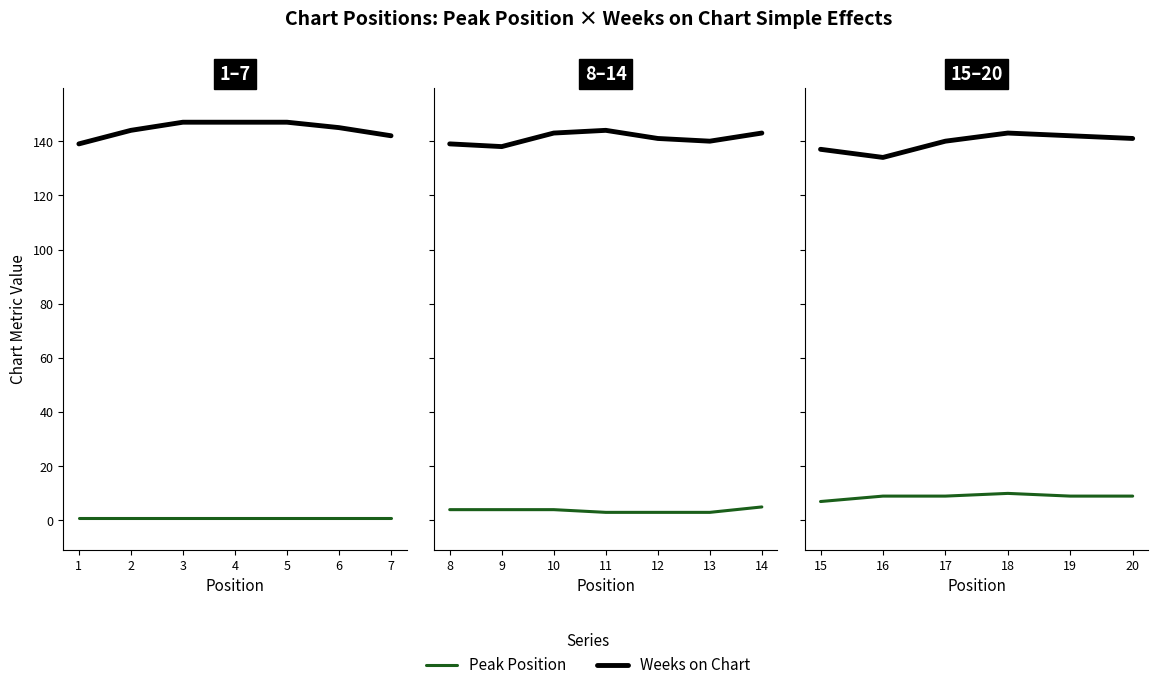

List the labels in order of Weeks on Chart value, smallest first.

16, 15, 17, 20, 19, 18